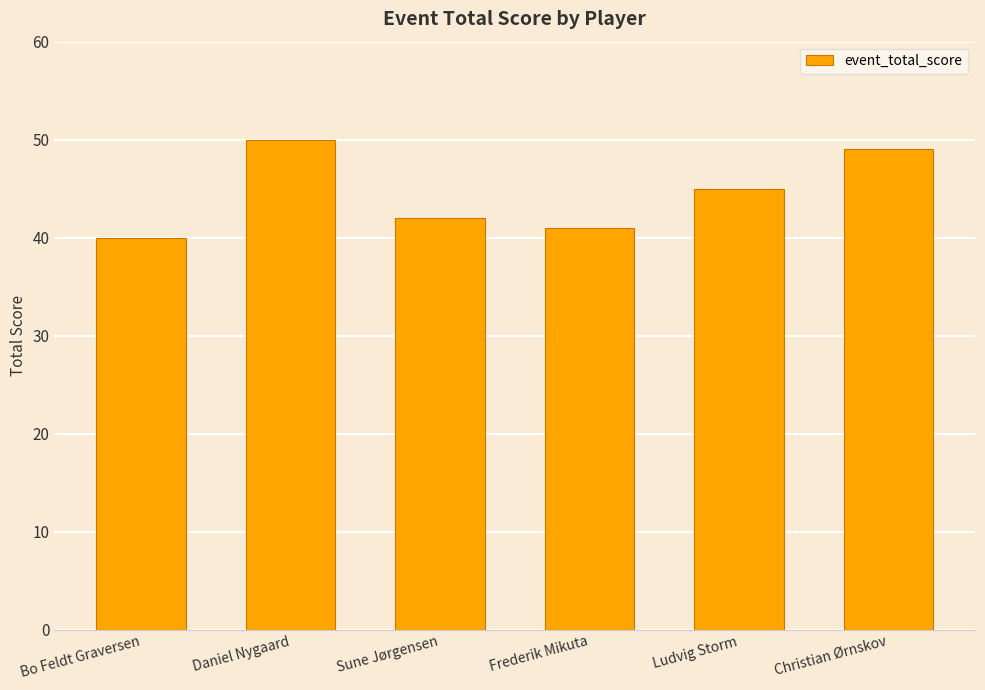

Which has a higher value, Bo Feldt Graversen or Christian Ørnskov?

Christian Ørnskov